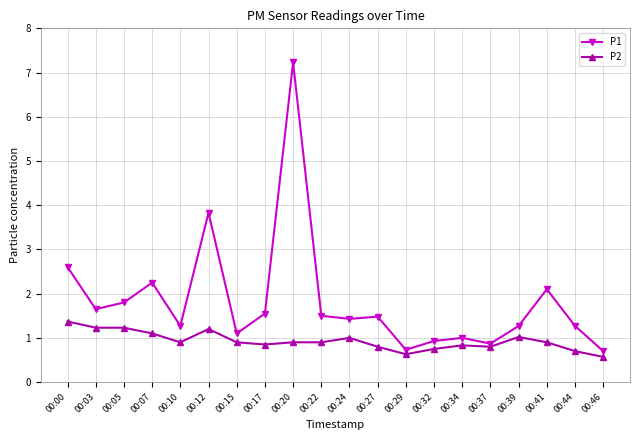

True or false: P1 has more than 0 interior local peaks.

True